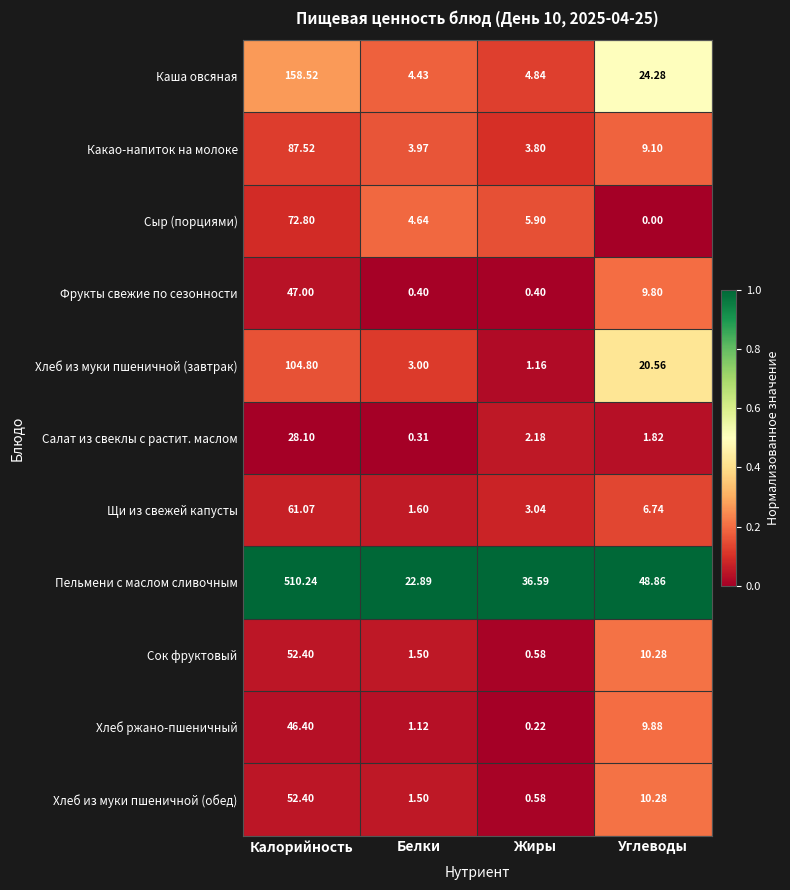

Which series has the largest total across all categories?

Пельмени с маслом сливочным